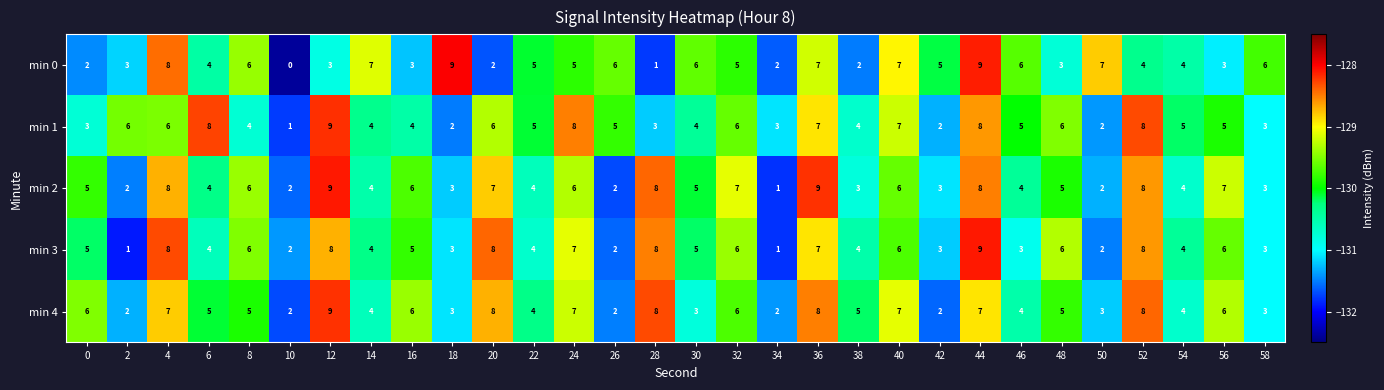

What is the total value across all series at 18?

20